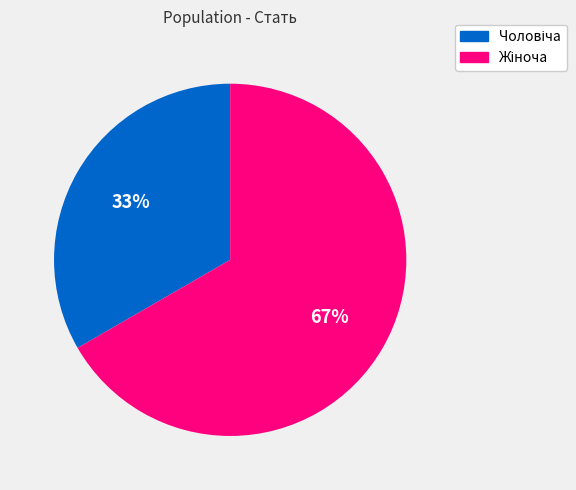

Does any single category account for the majority?

Yes